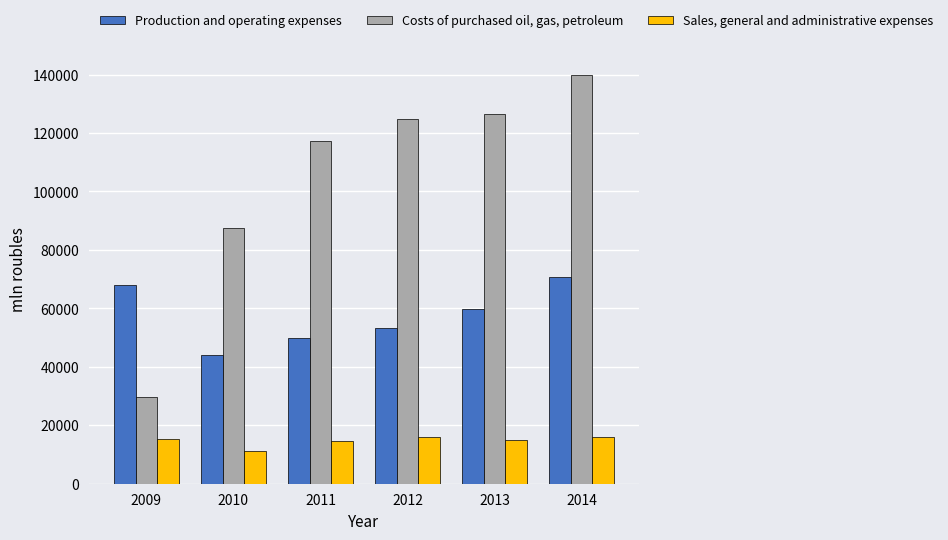

At which label is Costs of purchased oil, gas, petroleum closest to 84719?

2010